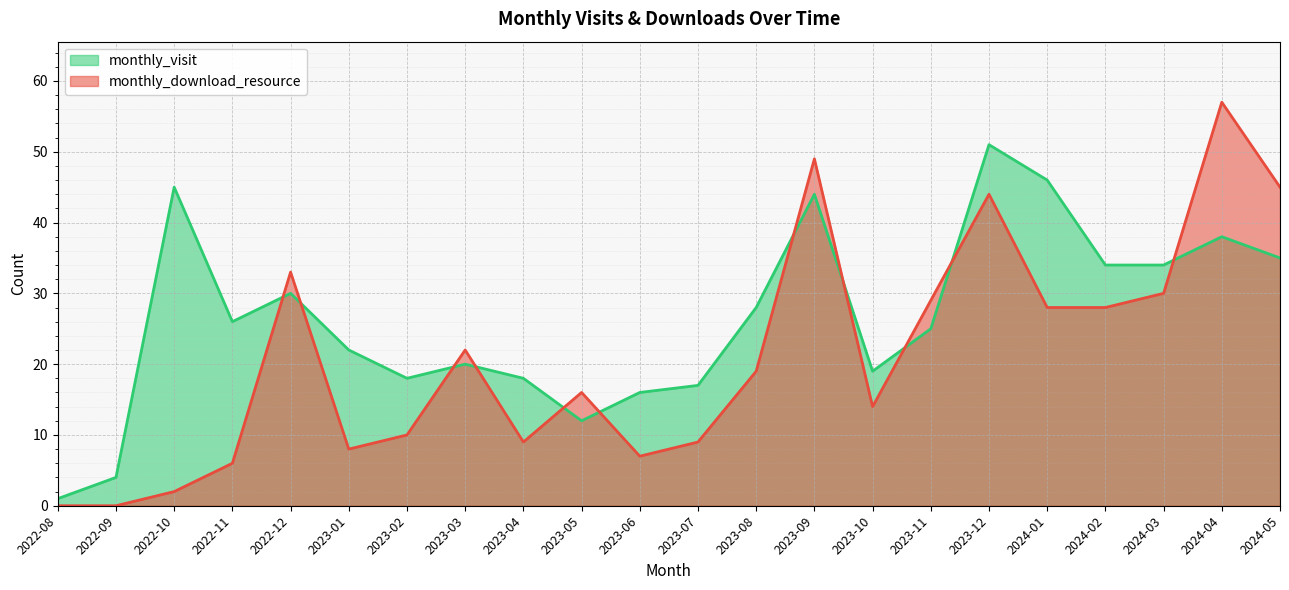

Reading left to right, transcribe all the data shown in this chart.

monthly_visit: 1	4	45	26	30	22	18	20	18	12	16	17	28	44	19	25	51	46	34	34	38	35
monthly_download_resource: 0	0	2	6	33	8	10	22	9	16	7	9	19	49	14	29	44	28	28	30	57	45